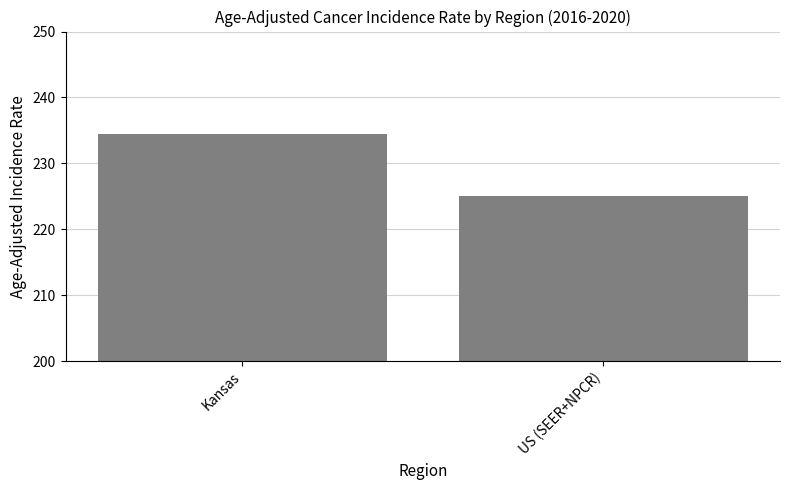

Reading left to right, what are all the values shown in this chart?

Kansas=234.4	US (SEER+NPCR)=225.0